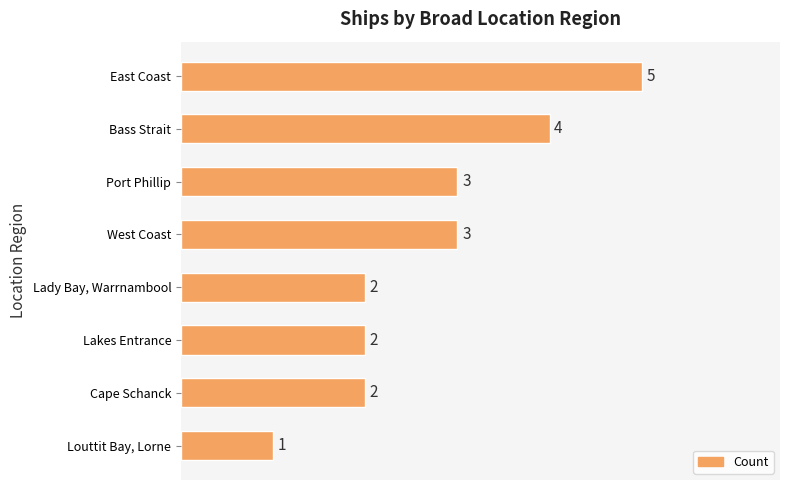

What is the smallest value displayed?

1